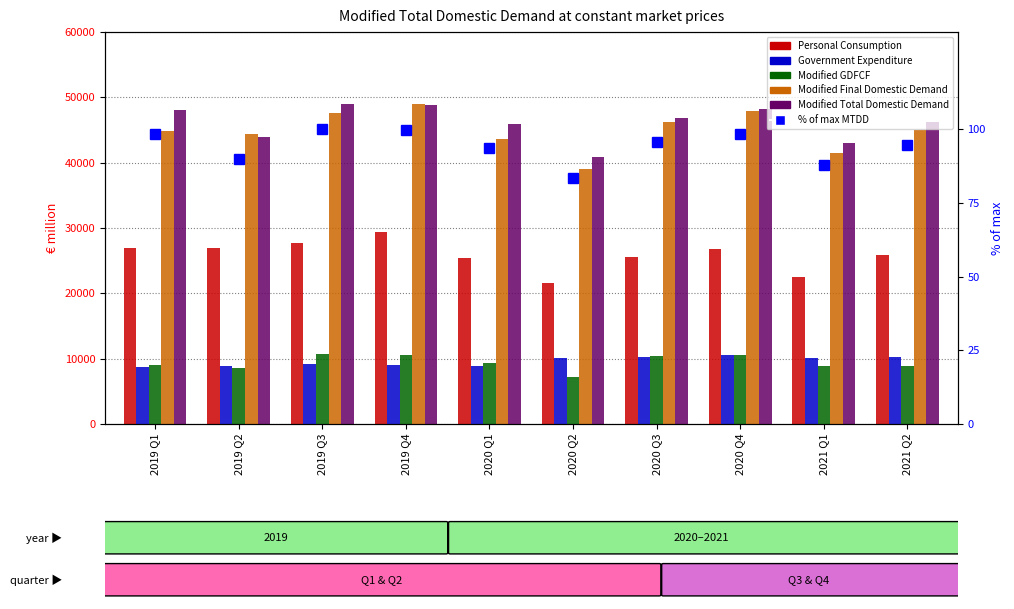

What is the total value across all series at 2019 Q4?

146973.4